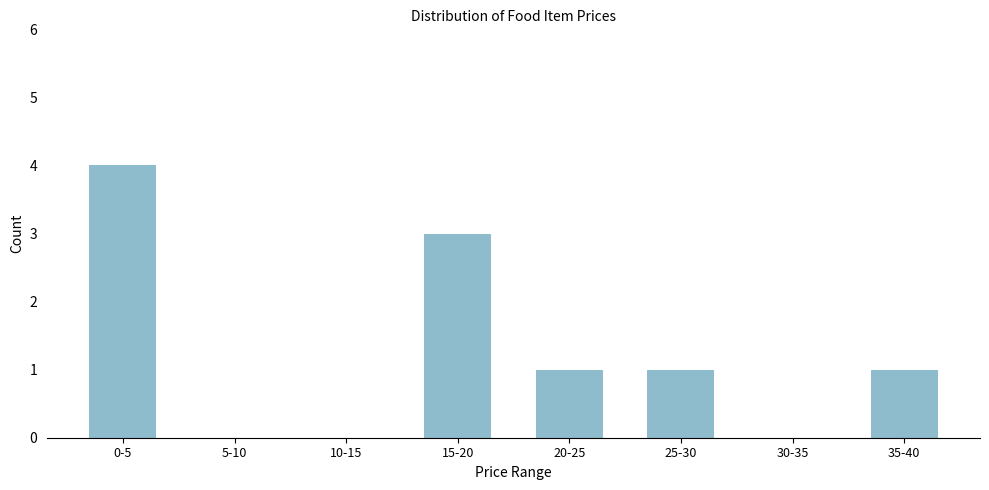

Reading left to right, extract all data points from this chart.

0-5=4	5-10=0	10-15=0	15-20=3	20-25=1	25-30=1	30-35=0	35-40=1